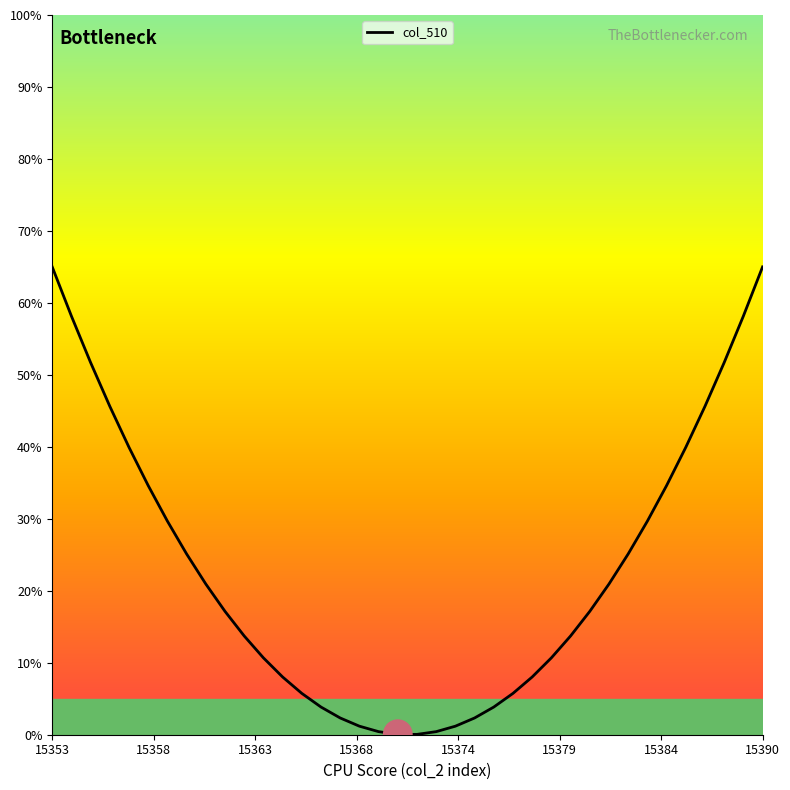

How many values are below 17?

18